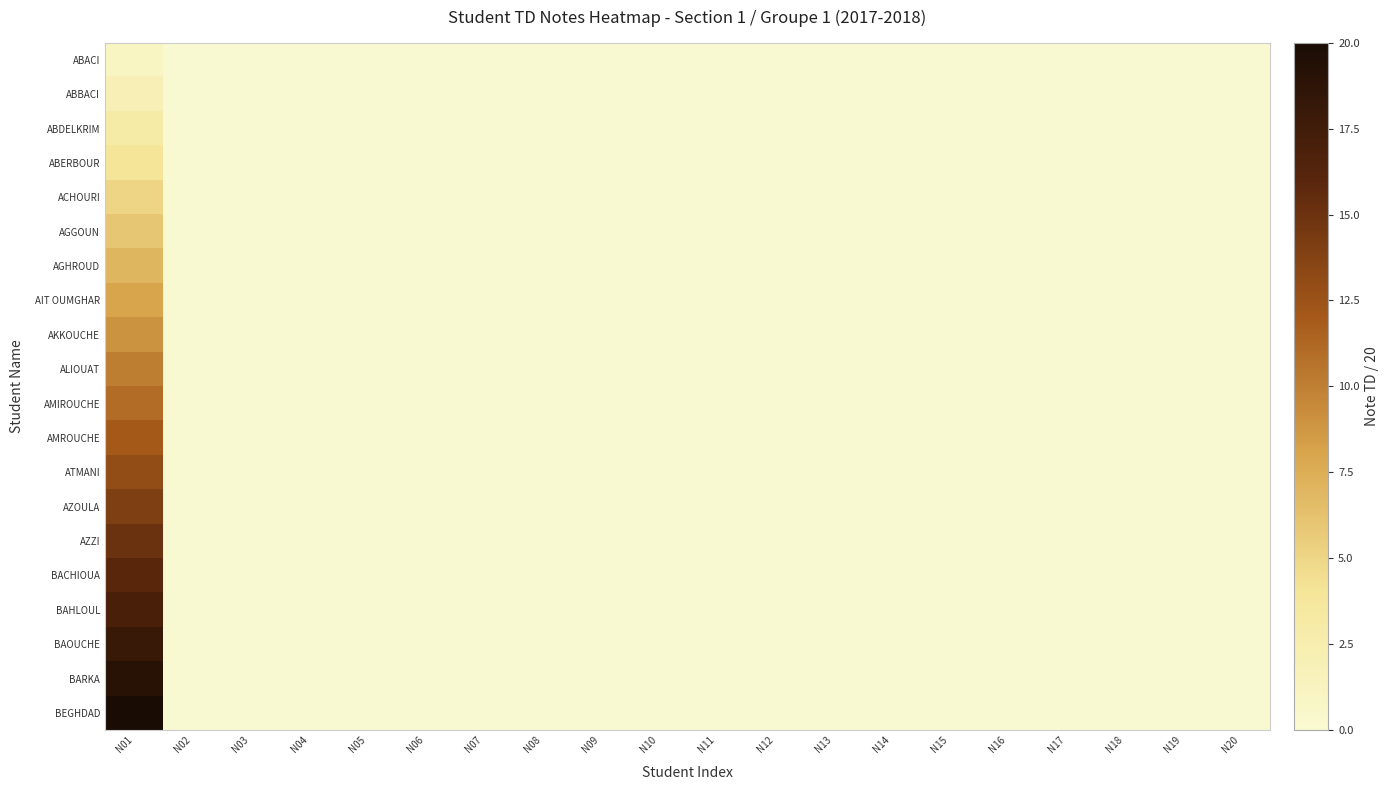

Which series has the largest range (max minus min)?

BEGHDAD